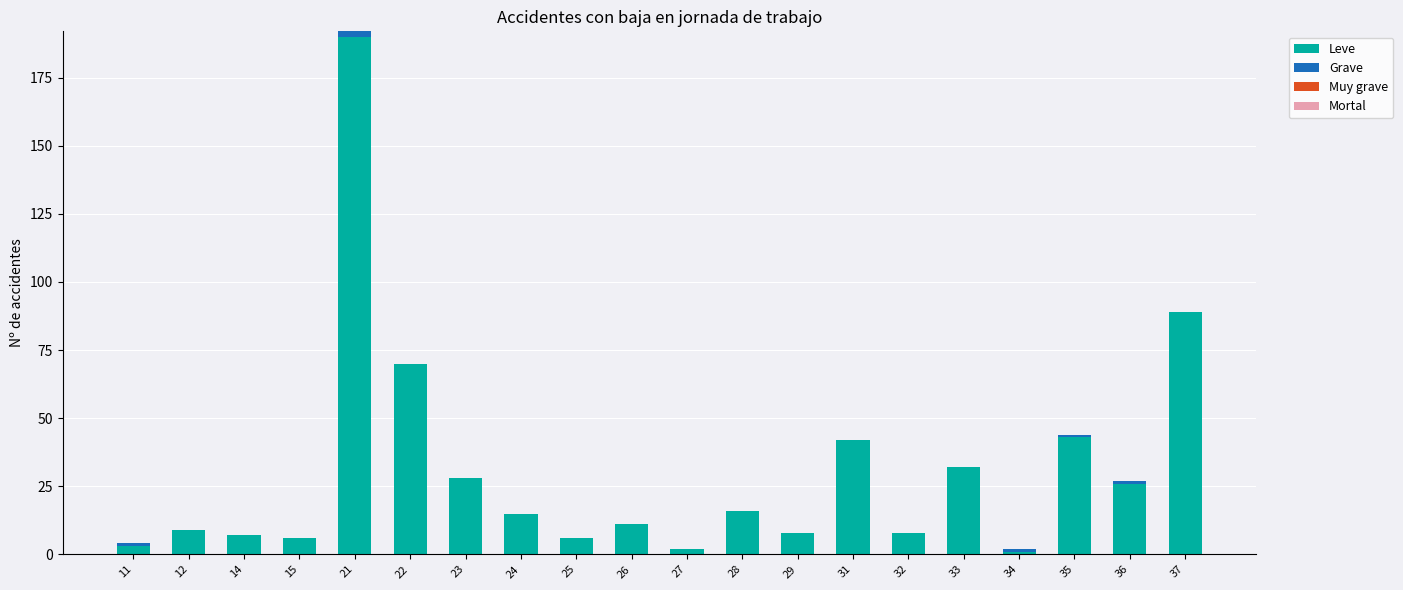

At which category is the sum across all series the highest?

21